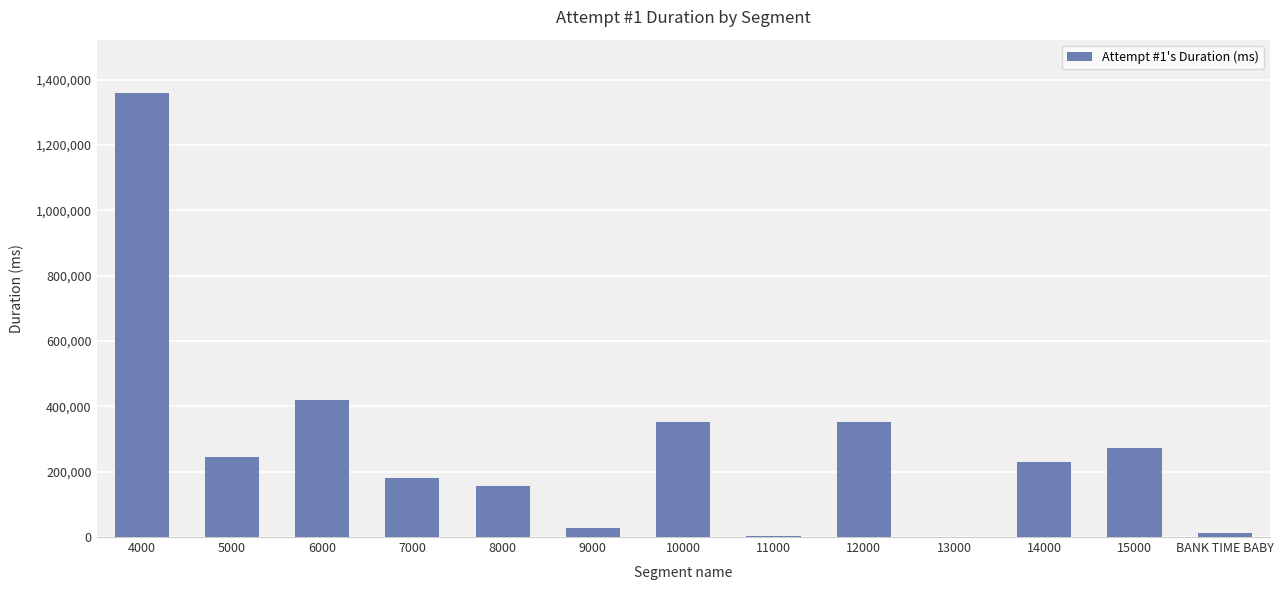

What is the maximum value shown in the chart?

1359184